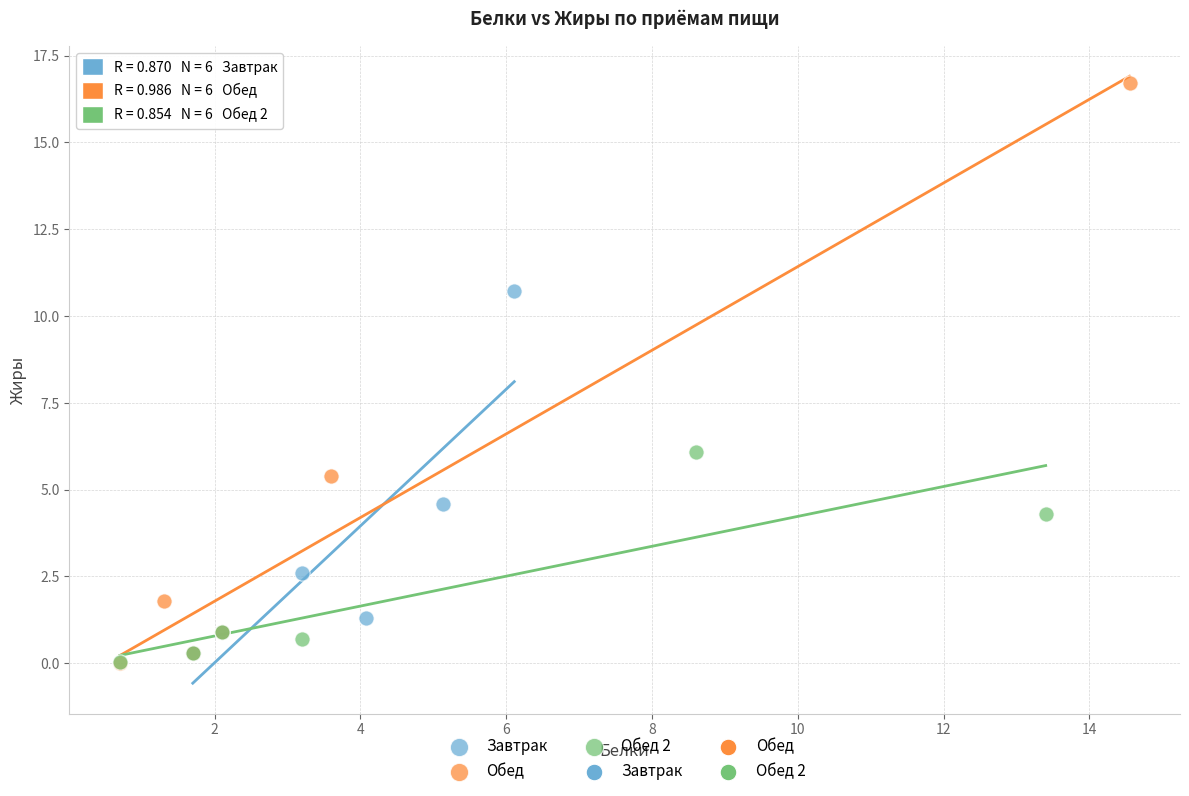

Which series contains the highest Y value?

Обед